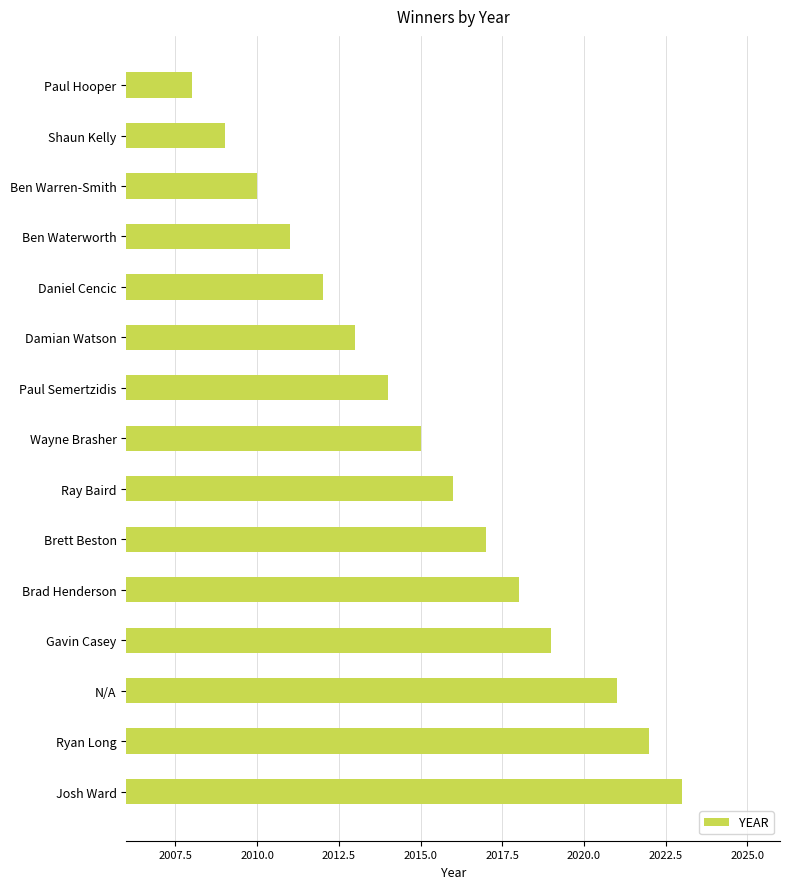

How many bars are there in total?

15